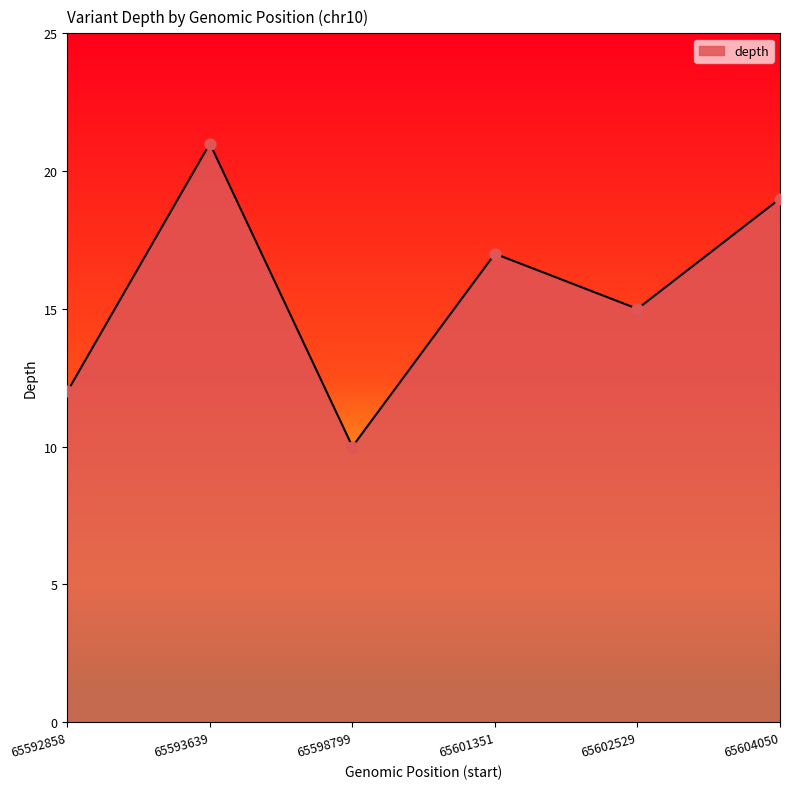

What is the change in value from 65593639 to 65602529?

-6